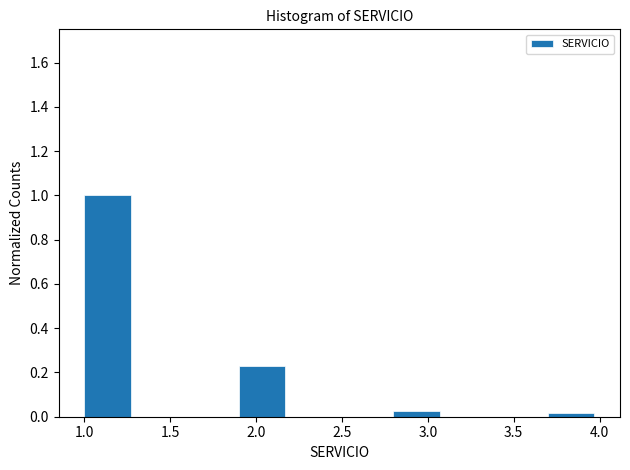

What is the height of the bar covering 1.9 to 2.2 on the x-axis? The values are not printed on the chart, so give them approximately, as read against the axis.

0.24